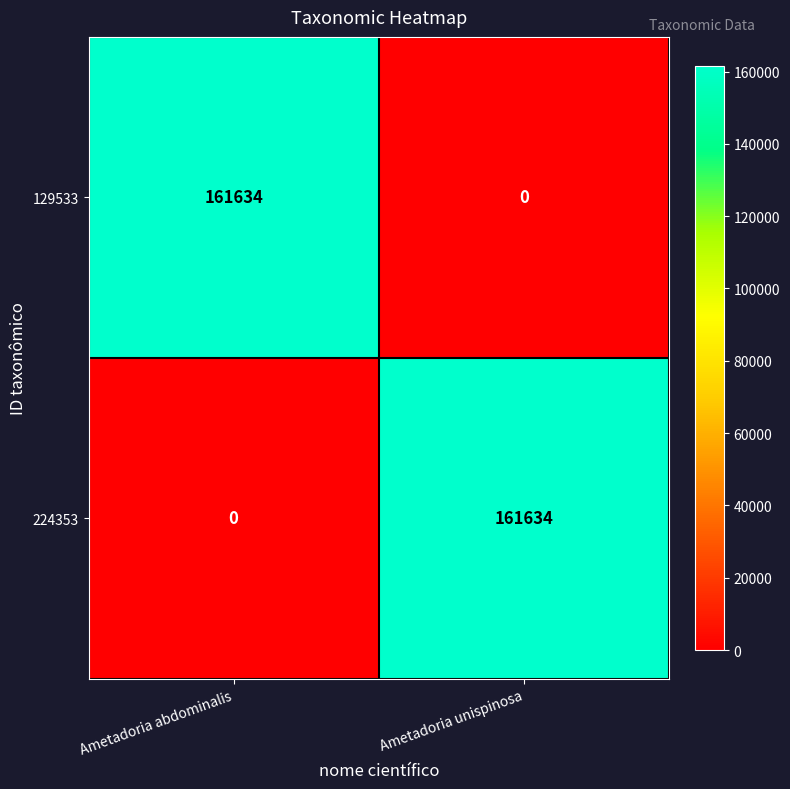

What is the total value across all series at Ametadoria abdominalis?

161634